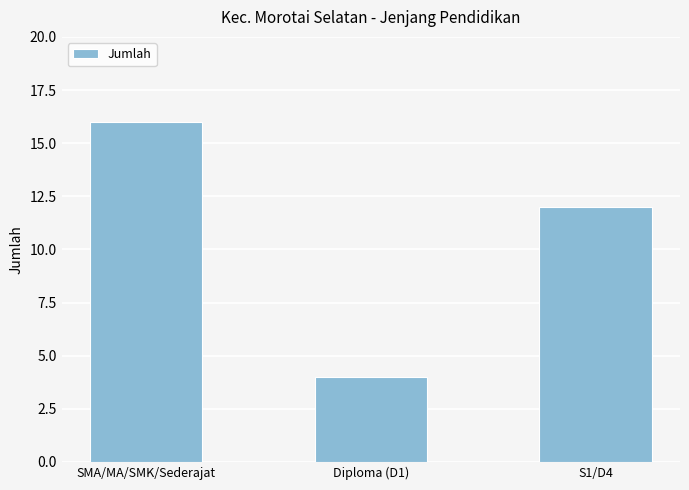

Rank the categories by value from highest to lowest.

SMA/MA/SMK/Sederajat, S1/D4, Diploma (D1)